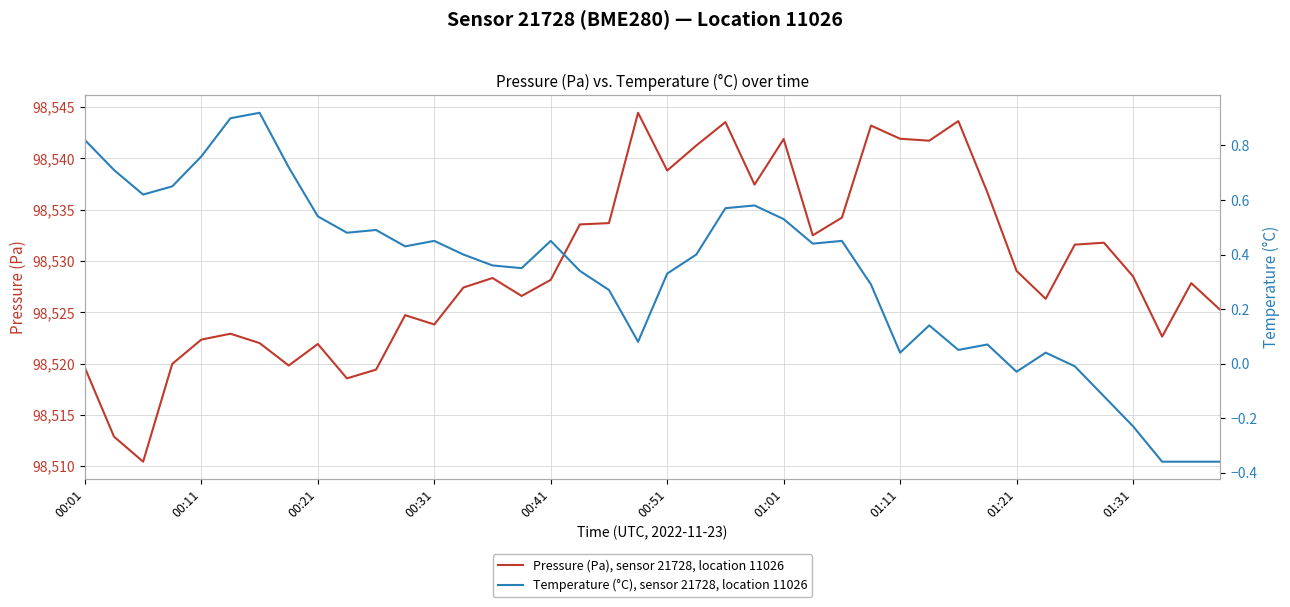

What is the highest value of the Pressure (Pa), sensor 21728, location 11026 series?

98544.4